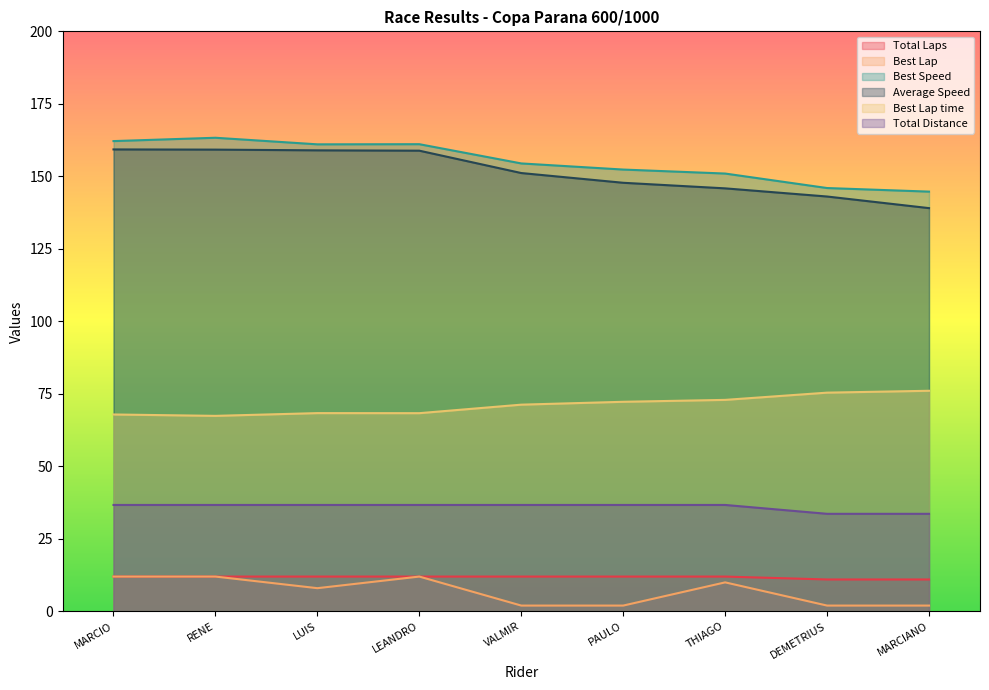

How many data points in Total Laps are less than 12?

2